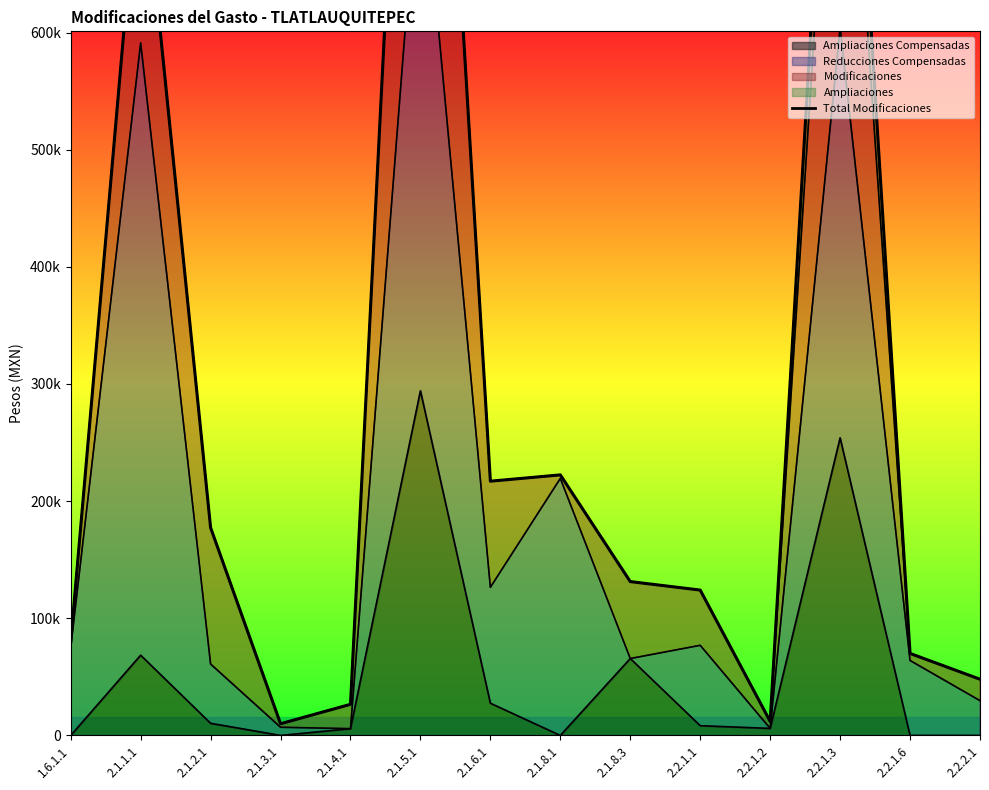

What position from the right is 2.1.6.1?

8